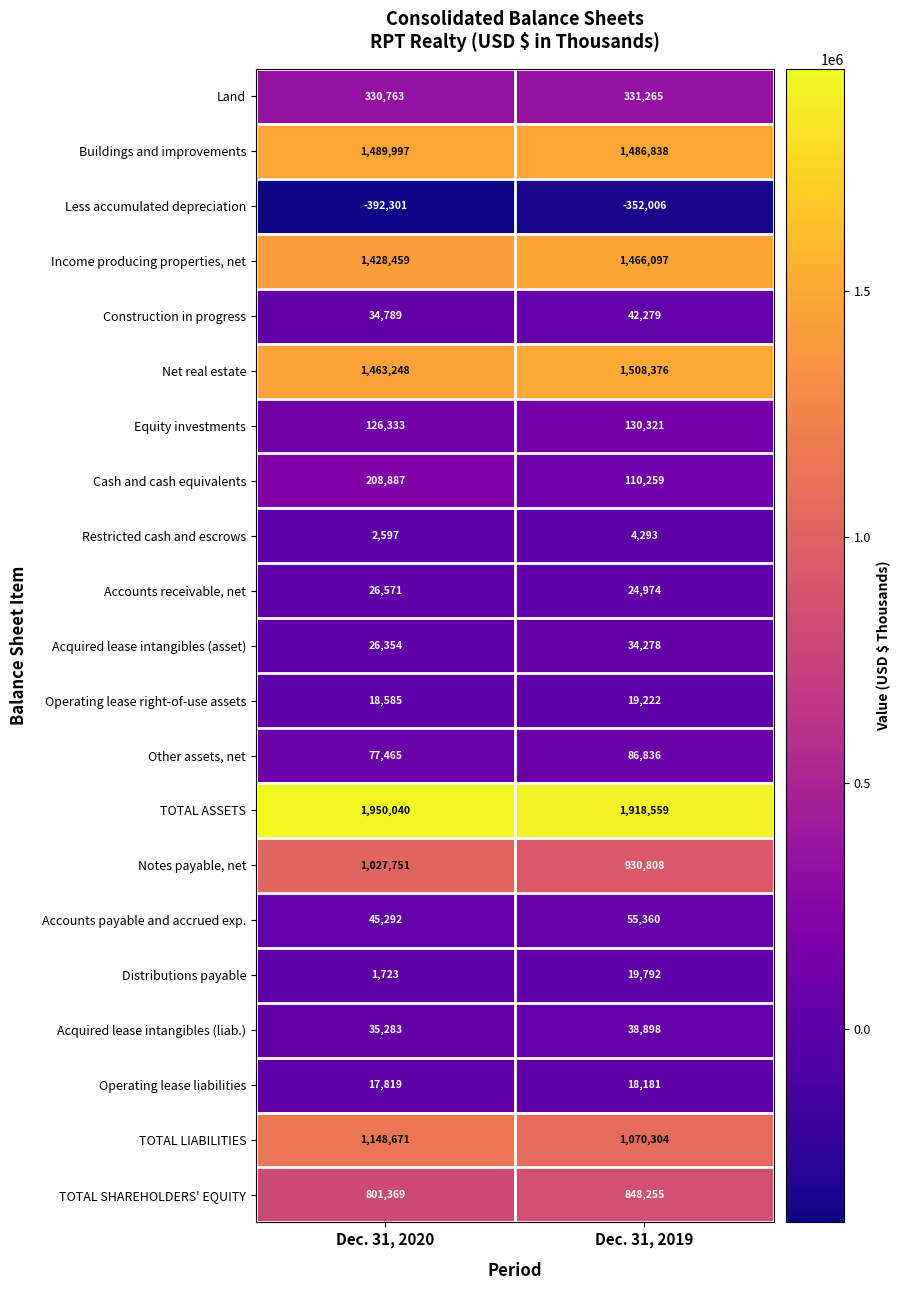

What value does the Income producing properties, net series have at Dec. 31, 2019?

1466097